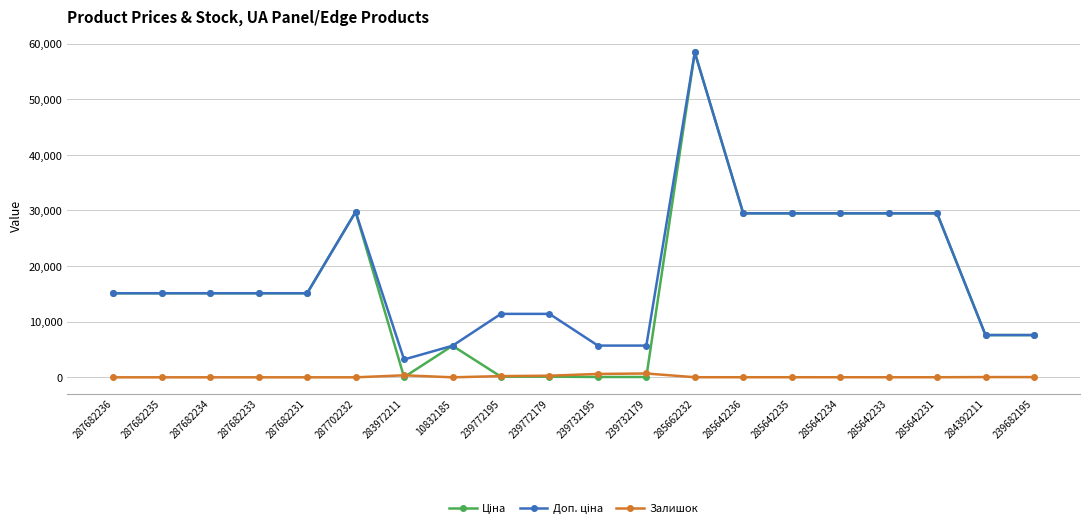

At which category is the sum across all series the highest?

285662232